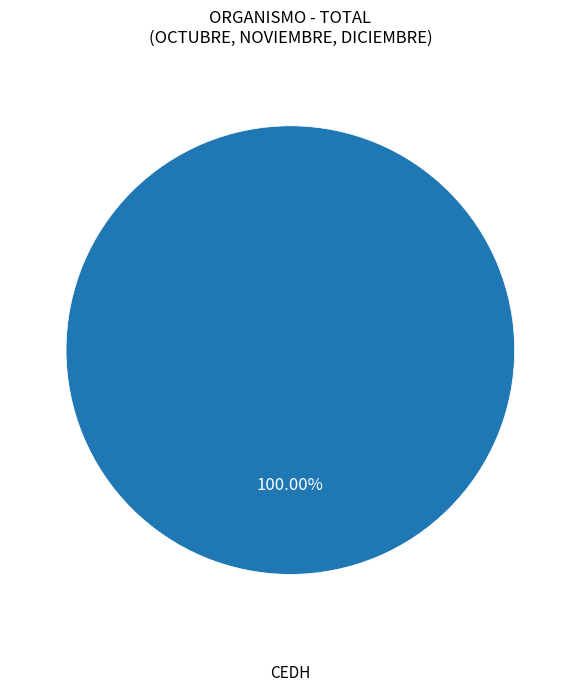

How many segments does this pie chart have?

1